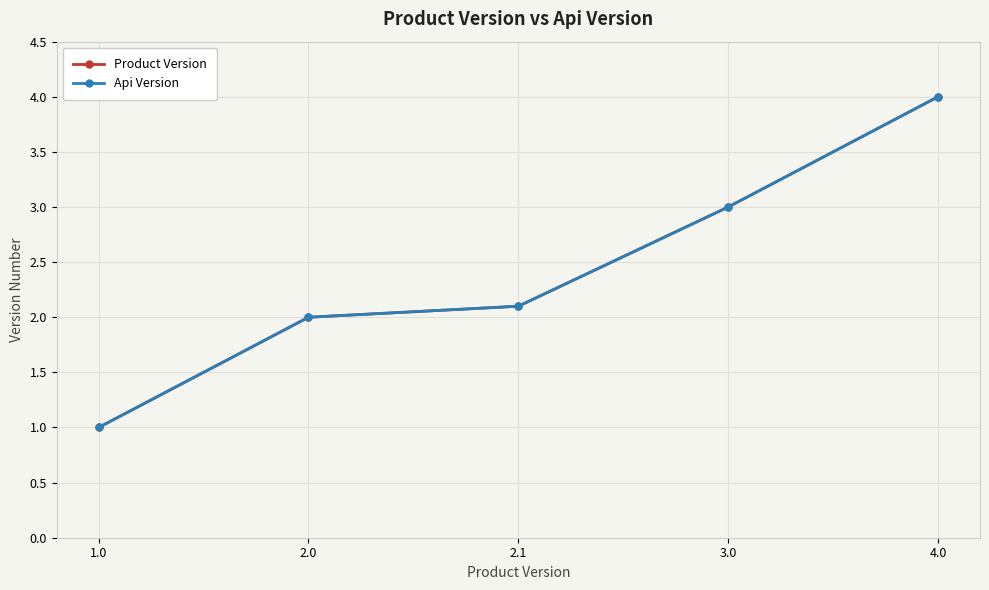

Rank the categories by Api Version value from highest to lowest.

4.0, 3.0, 2.1, 2.0, 1.0